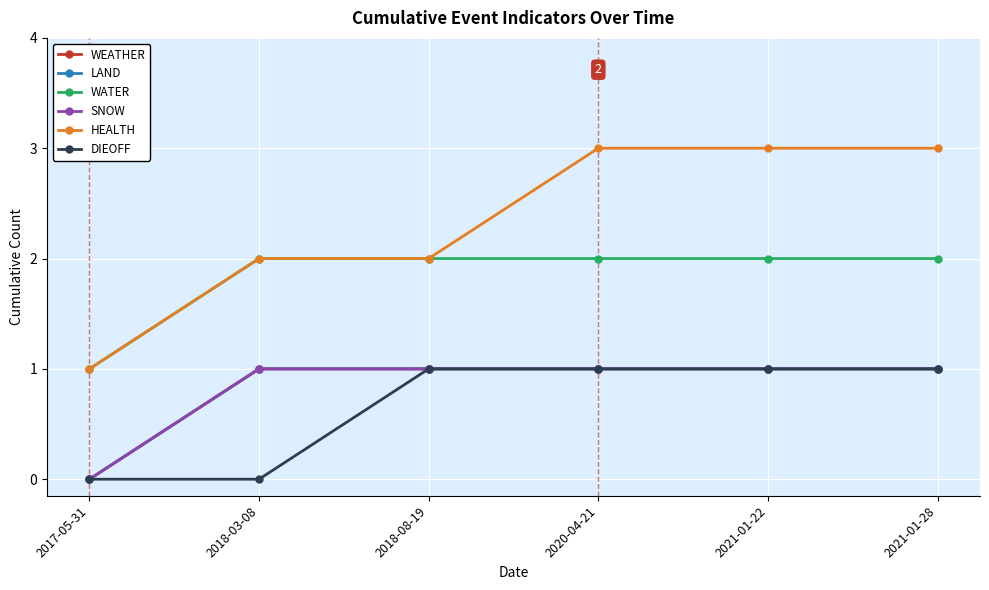

Is this an area chart (filled region under the line)?

No